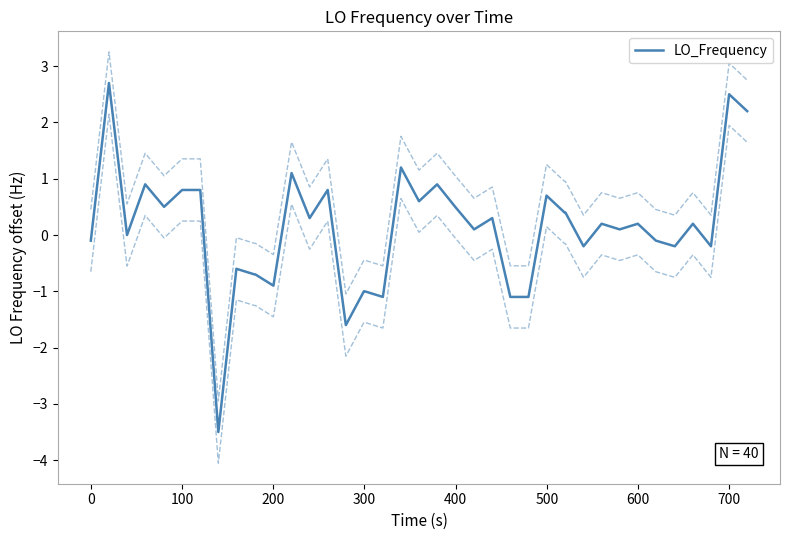

What is the highest value of the LO_Frequency series?

2.7